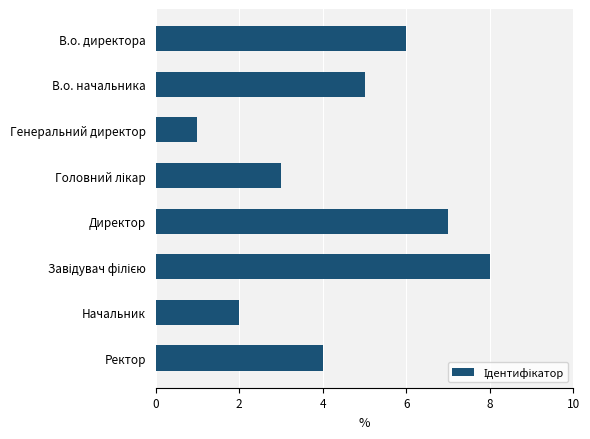

Between В.о. директора and Ректор, which is larger?

В.о. директора